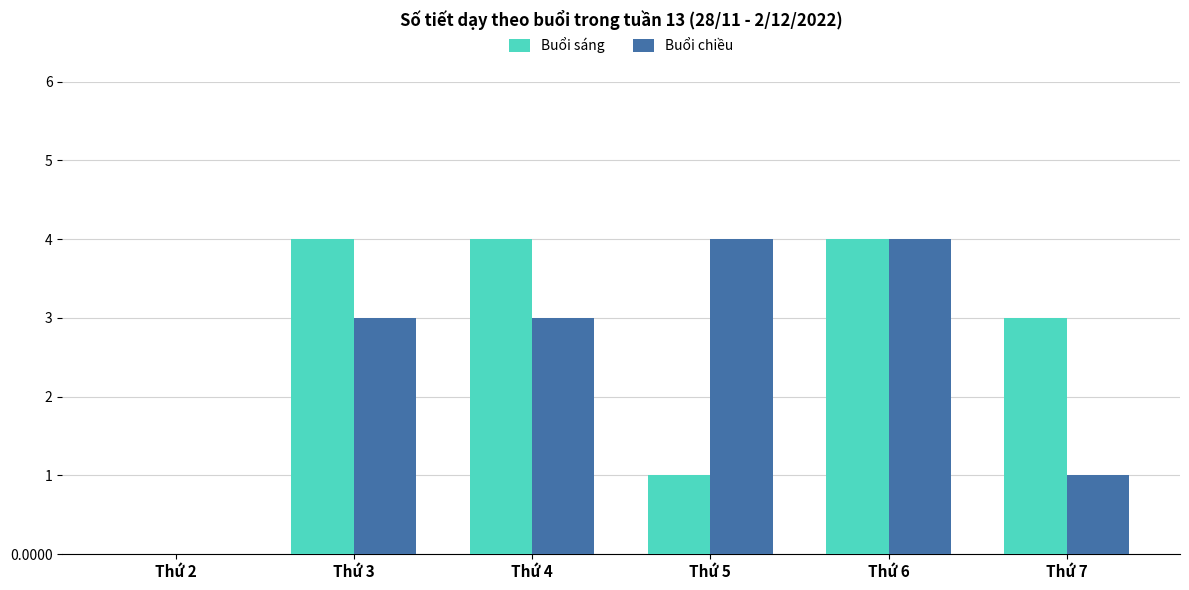

True or false: Buổi sáng has a value of 0 at Thứ 2.

True